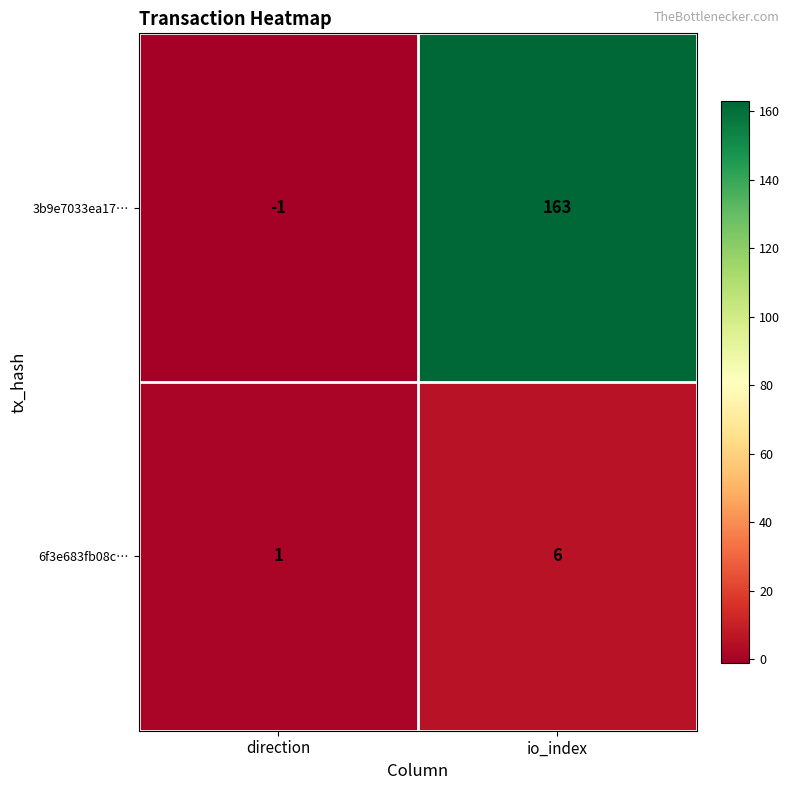

The 6f3e683fb08c… series shows 3 at io_index. True or false?

False